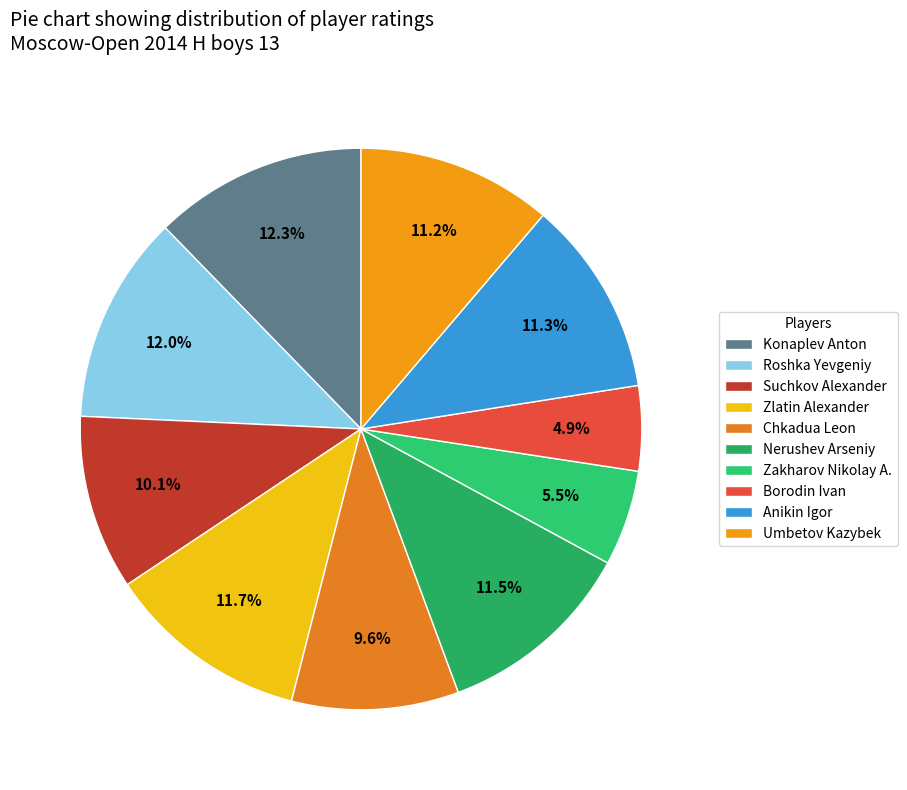

Is there a majority slice in this chart?

No